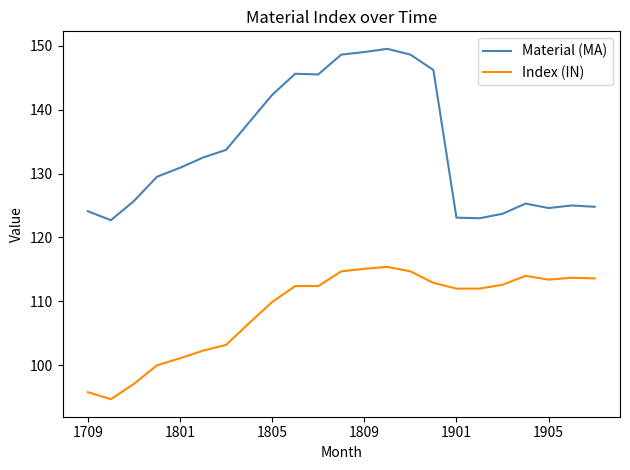

What is the minimum value shown in the chart?

94.7